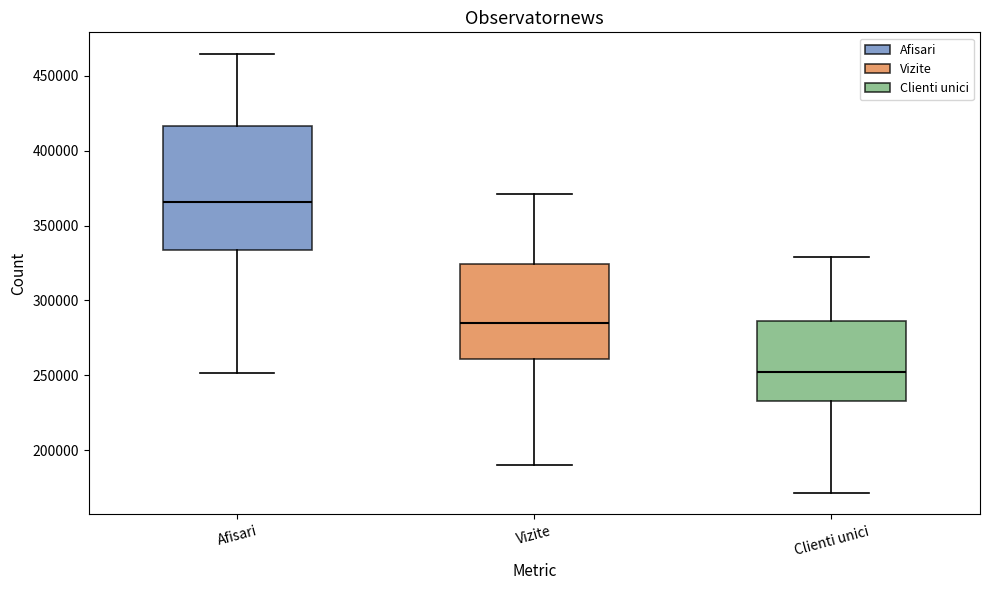

Which box has the lowest median line?

Clienti unici